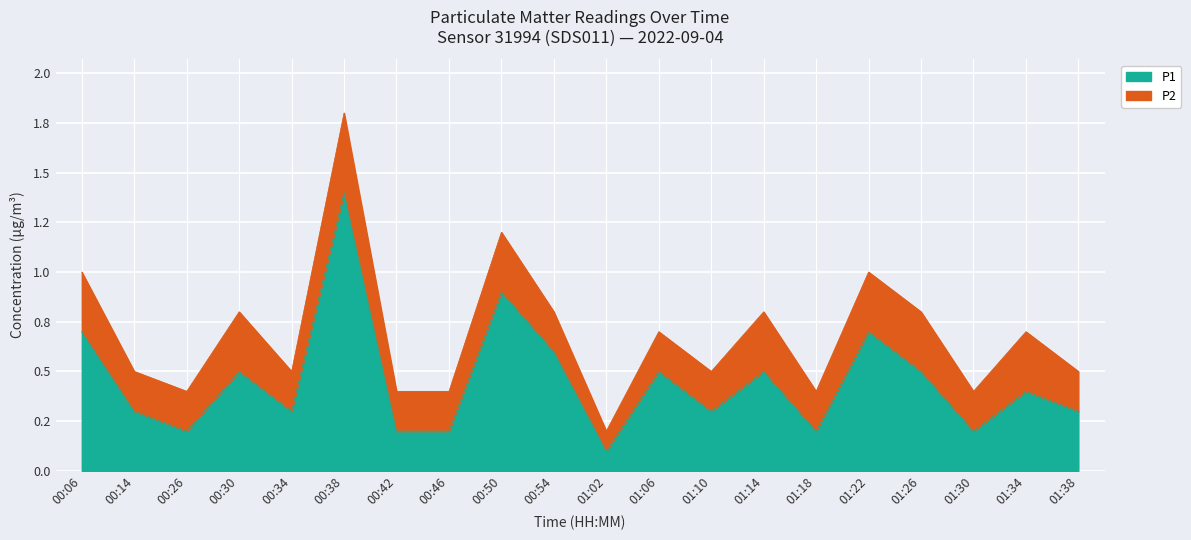

List the labels in order of value, largest first.

00:38, 00:50, 00:06, 01:22, 00:54, 00:30, 01:06, 01:14, 01:26, 01:34, 00:14, 00:34, 01:10, 01:38, 00:26, 00:42, 00:46, 01:18, 01:30, 01:02